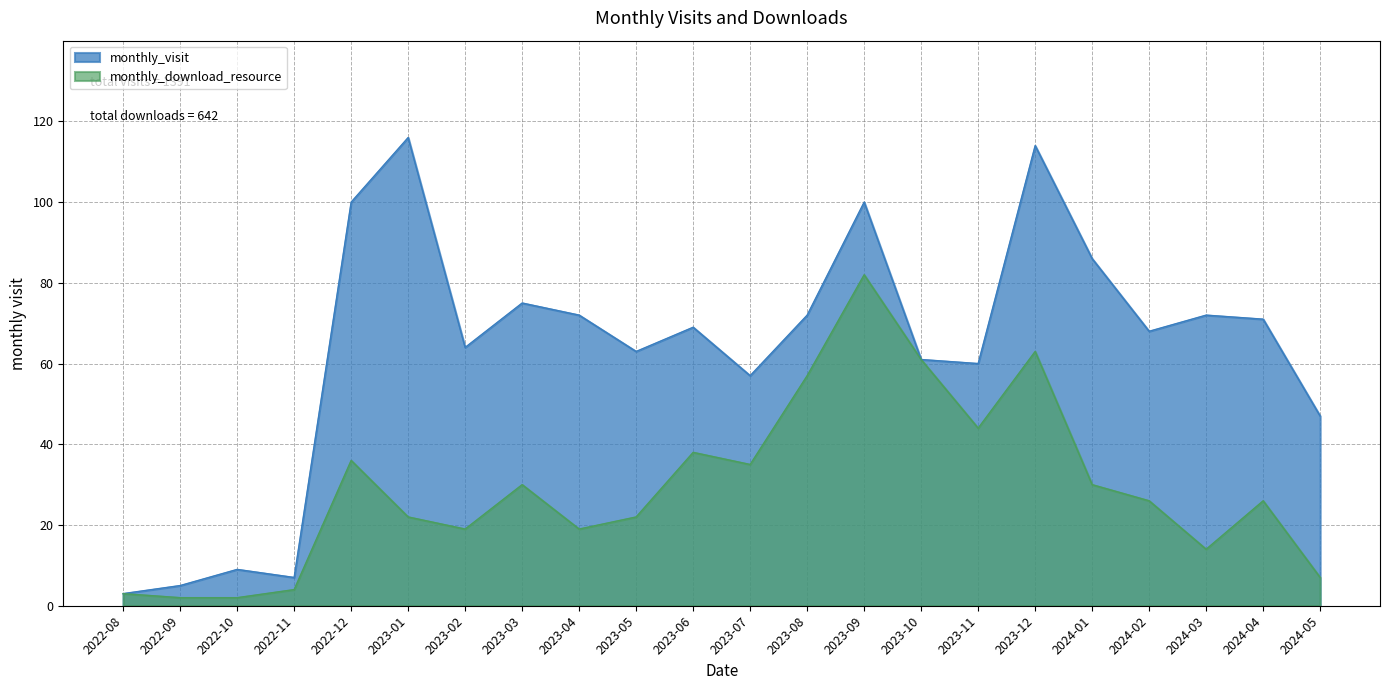

What is the highest value of the monthly_download_resource series?

82